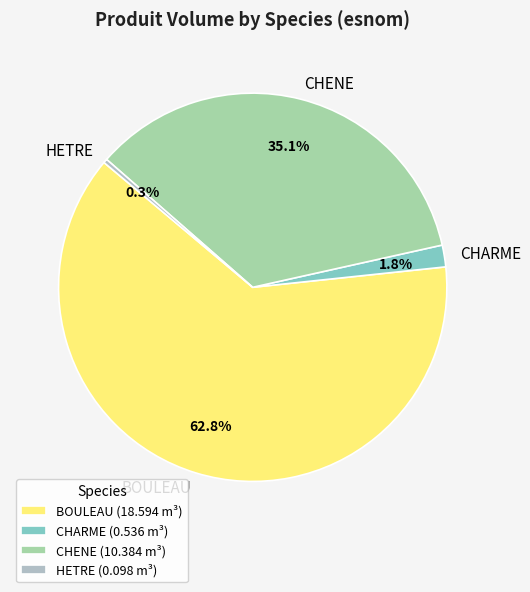

To the nearest percent, what is the difference between the largest and smallest slice percentages?

62%